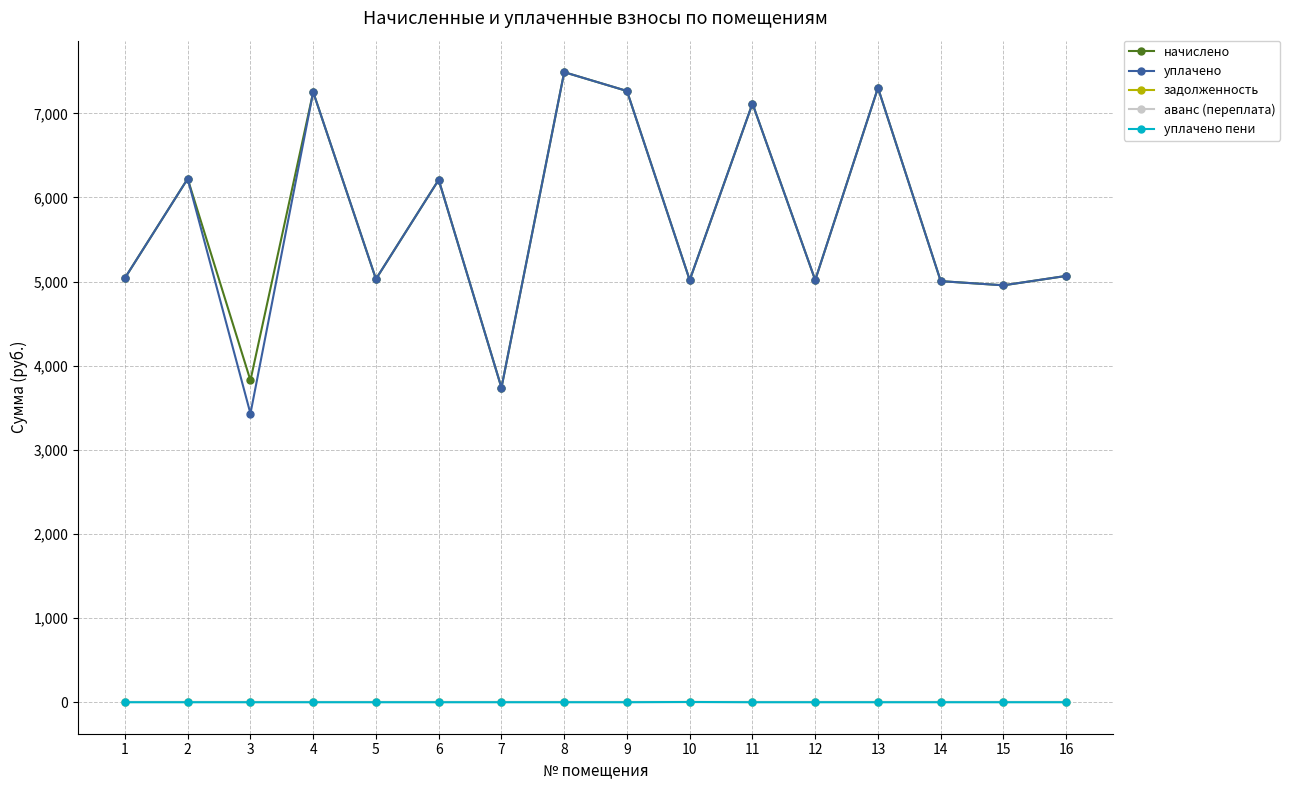

Is it true that начислено equals 6613.0 at 12?

False